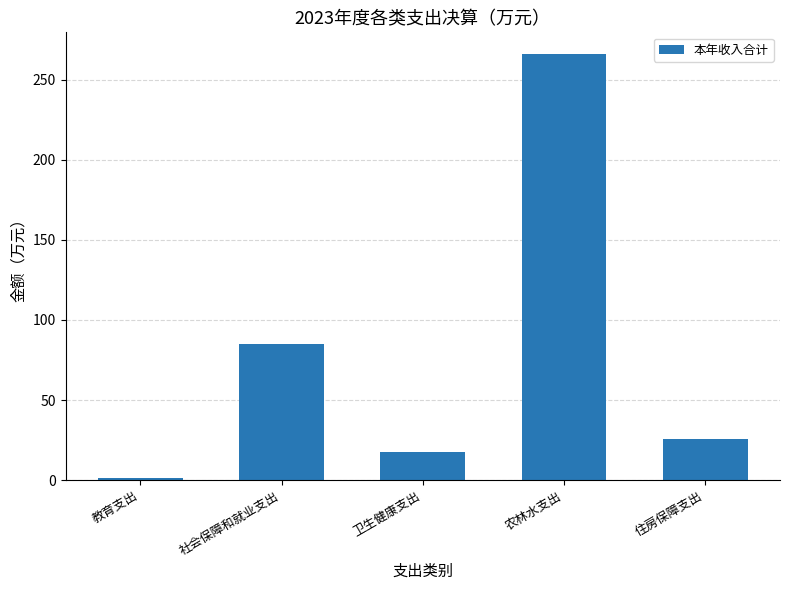

Which has a higher value, 住房保障支出 or 社会保障和就业支出?

社会保障和就业支出